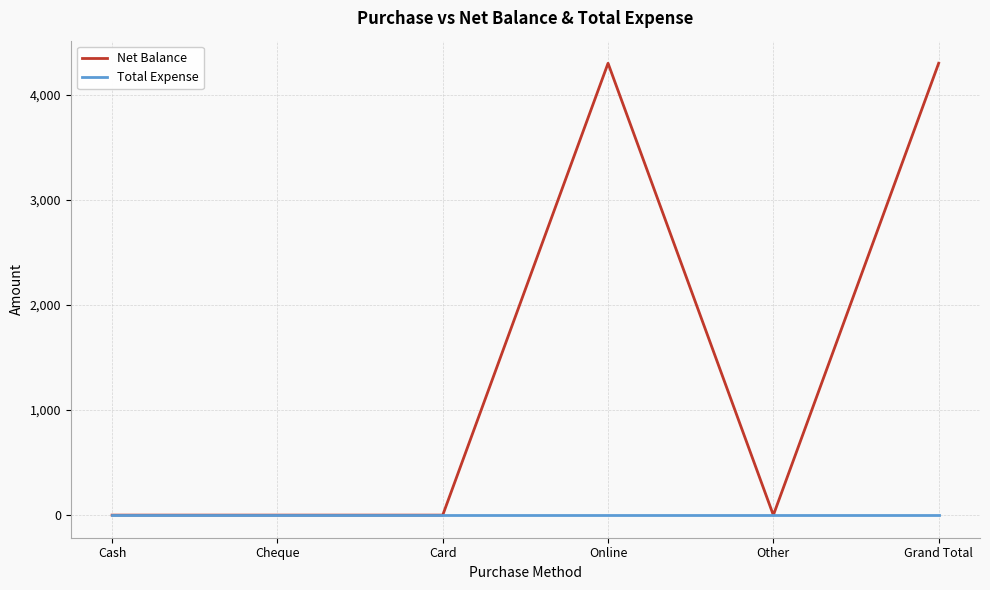

What is the difference between the maximum and minimum values in the Net Balance series?

4300